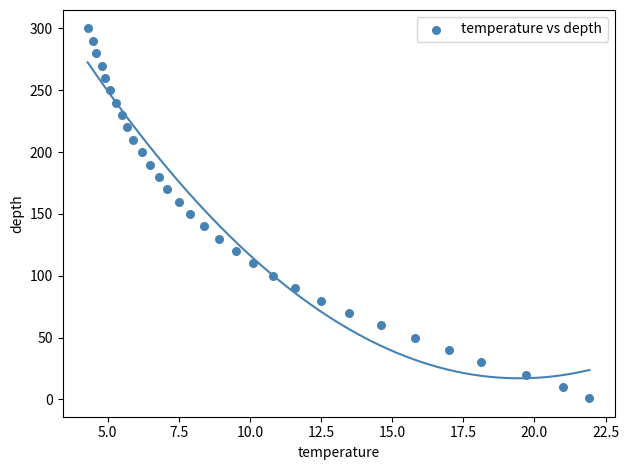

What is the range of Y values (max minus min)?

299